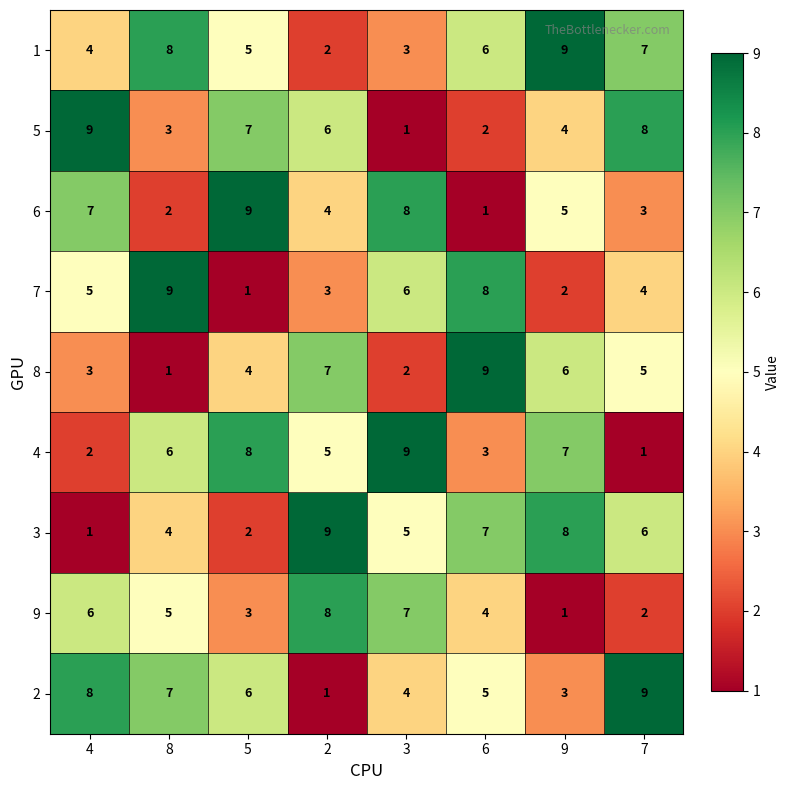

What is the sum of the 5 values at 4 and 5?

16